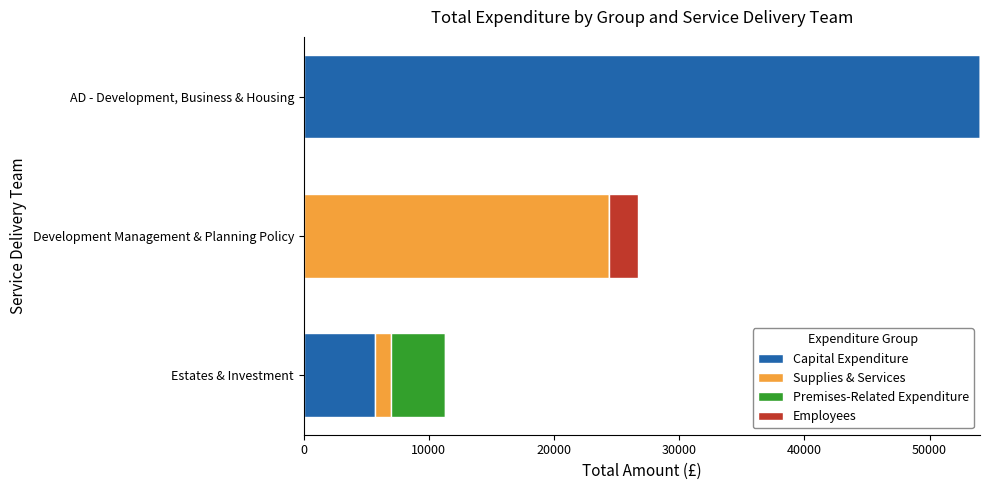

What is the total value across all series at Development Management & Planning Policy?

26743.7